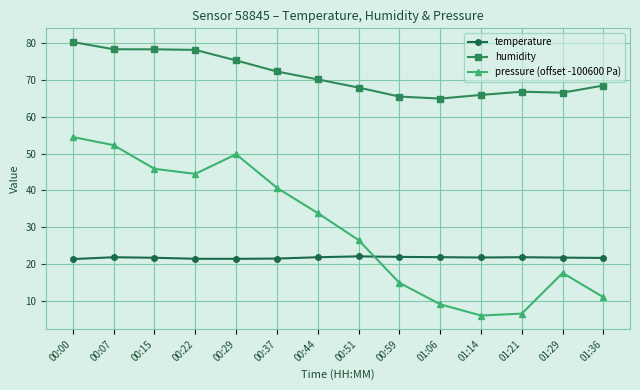

Rank the series by their average value, from highest to lowest.

humidity, pressure (offset -100600 Pa), temperature